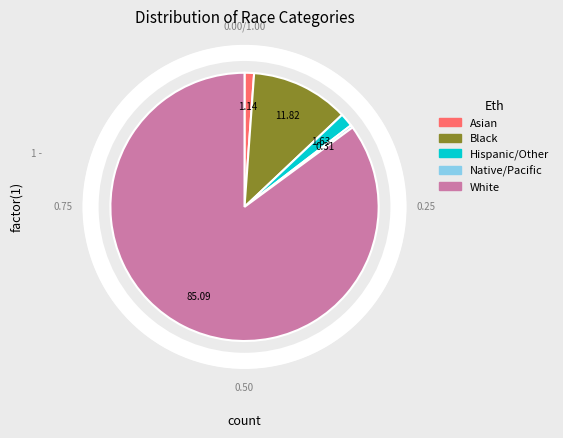

Does any single category account for the majority?

Yes